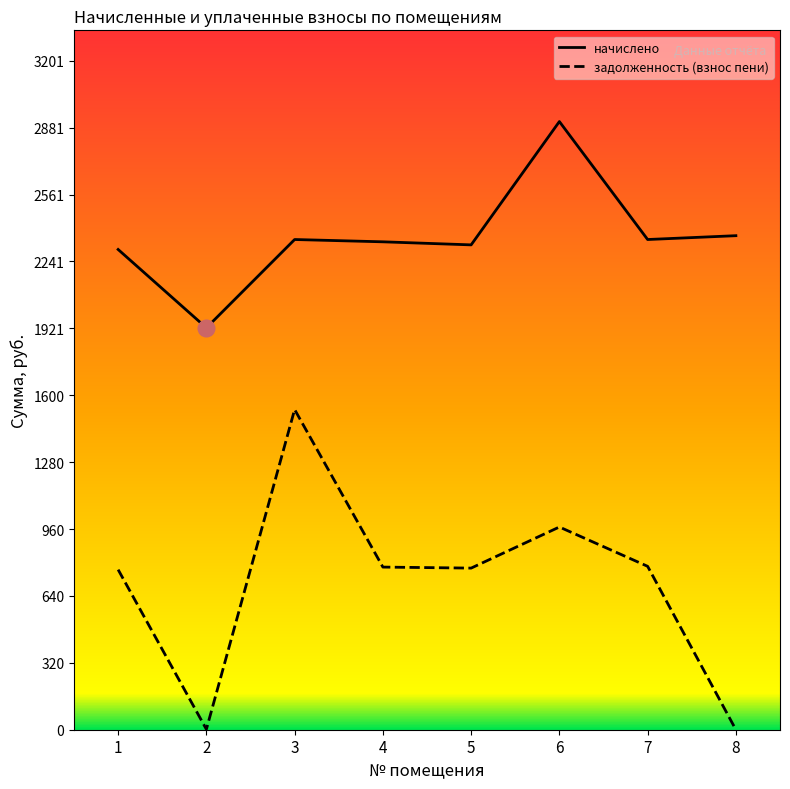

Which category has the highest value across all series?

6